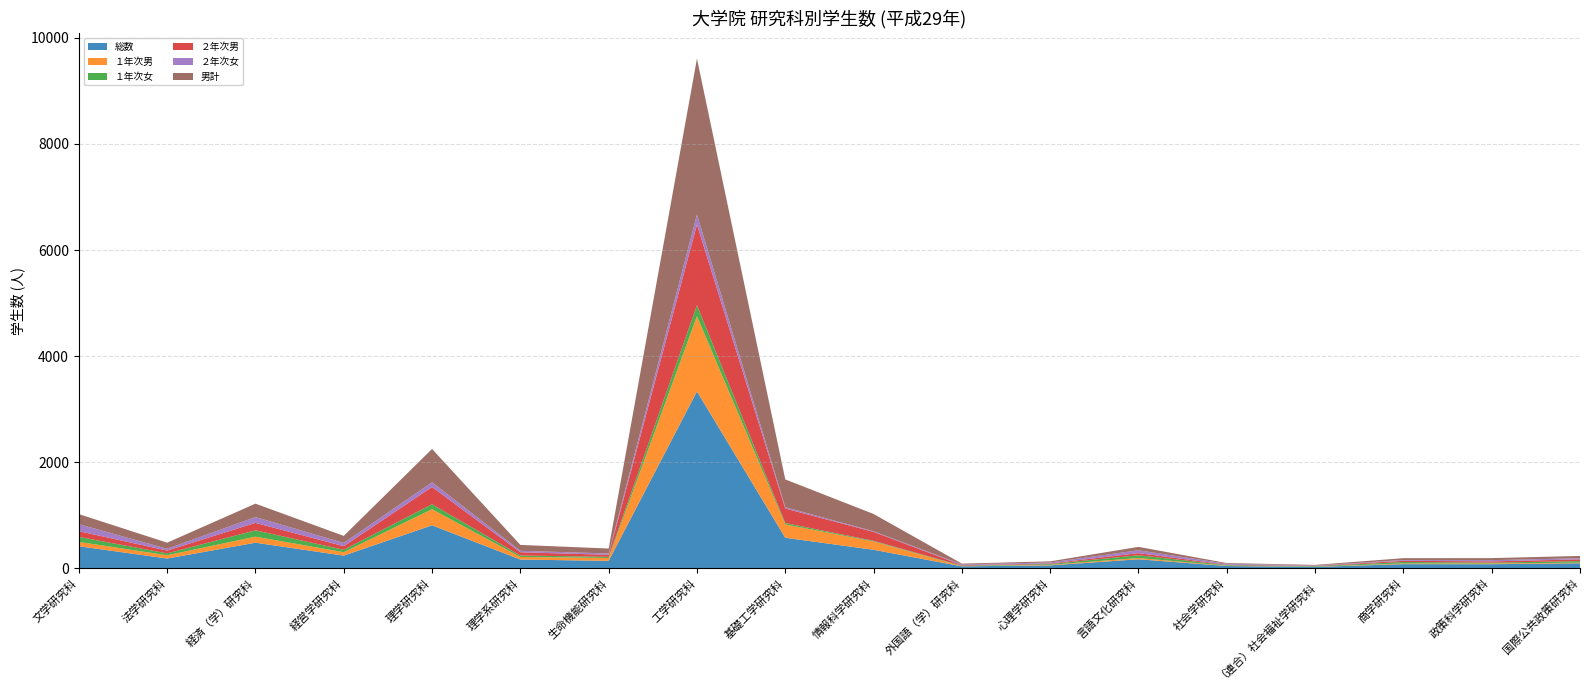

Reading left to right, list all the values displayed in this chart.

総数: 文学研究科=416	法学研究科=184	経済（学）研究科=483	経営学研究科=239	理学研究科=811	理学系研究科=165	生命機能研究科=140	工学研究科=3335	基礎工学研究科=576	情報科学研究科=349	外国語（学）研究科=37	心理学研究科=55	言語文化研究科=170	社会学研究科=43	（連合）社会福祉学研究科=27	商学研究科=78	政策科学研究科=77	国際公共政策研究科=95
１年次男: 文学研究科=82	法学研究科=62	経済（学）研究科=113	経営学研究科=65	理学研究科=303	理学系研究科=49	生命機能研究科=55	工学研究科=1419	基礎工学研究科=251	情報科学研究科=157	外国語（学）研究科=4	心理学研究科=11	言語文化研究科=24	社会学研究科=6	（連合）社会福祉学研究科=4	商学研究科=13	政策科学研究科=14	国際公共政策研究科=11
１年次女: 文学研究科=94	法学研究科=35	経済（学）研究科=120	経営学研究科=45	理学研究科=94	理学系研究科=27	生命機能研究科=21	工学研究科=207	基礎工学研究科=27	情報科学研究科=12	外国語（学）研究科=9	心理学研究科=15	言語文化研究科=52	社会学研究科=12	（連合）社会福祉学研究科=9	商学研究科=28	政策科学研究科=16	国際公共政策研究科=30
２年次男: 文学研究科=108	法学研究科=53	経済（学）研究科=140	経営学研究科=68	理学研究科=325	理学系研究科=62	生命機能研究科=38	工学研究科=1521	基礎工学研究科=273	情報科学研究科=169	外国語（学）研究科=10	心理学研究科=10	言語文化研究科=40	社会学研究科=7	（連合）社会福祉学研究科=6	商学研究科=22	政策科学研究科=24	国際公共政策研究科=32
２年次女: 文学研究科=132	法学研究科=34	経済（学）研究科=110	経営学研究科=61	理学研究科=89	理学系研究科=27	生命機能研究科=26	工学研究科=188	基礎工学研究科=25	情報科学研究科=11	外国語（学）研究科=14	心理学研究科=19	言語文化研究科=54	社会学研究科=18	（連合）社会福祉学研究科=8	商学研究科=15	政策科学研究科=23	国際公共政策研究科=22
男計: 文学研究科=190	法学研究科=115	経済（学）研究科=253	経営学研究科=133	理学研究科=628	理学系研究科=111	生命機能研究科=93	工学研究科=2940	基礎工学研究科=524	情報科学研究科=326	外国語（学）研究科=14	心理学研究科=21	言語文化研究科=64	社会学研究科=13	（連合）社会福祉学研究科=10	商学研究科=35	政策科学研究科=38	国際公共政策研究科=43